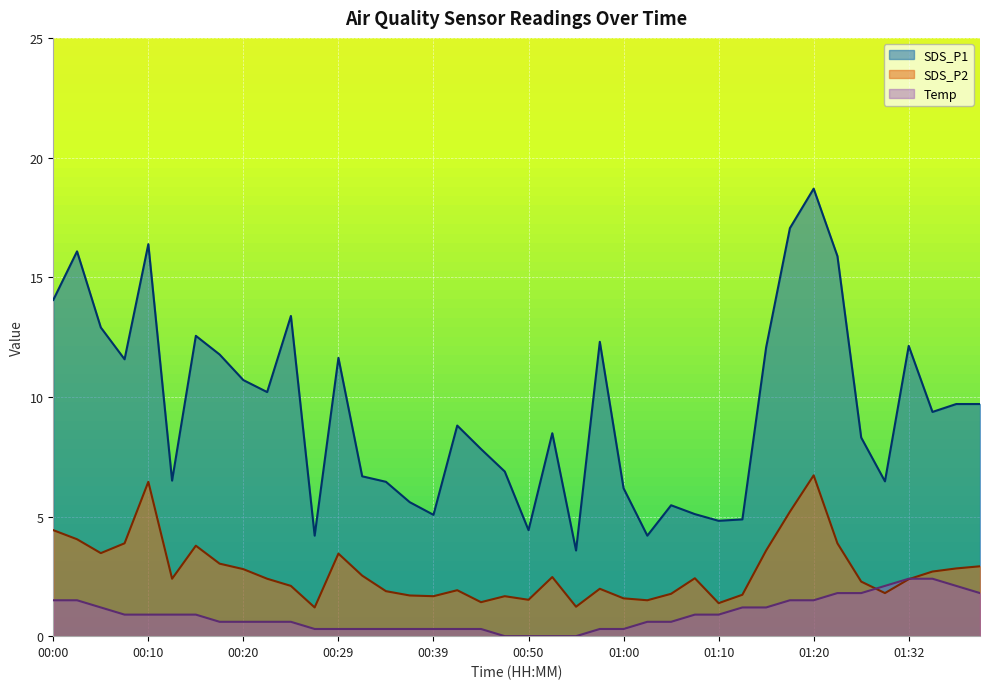

The Temp series shows 0.3 at 00:10. True or false?

False